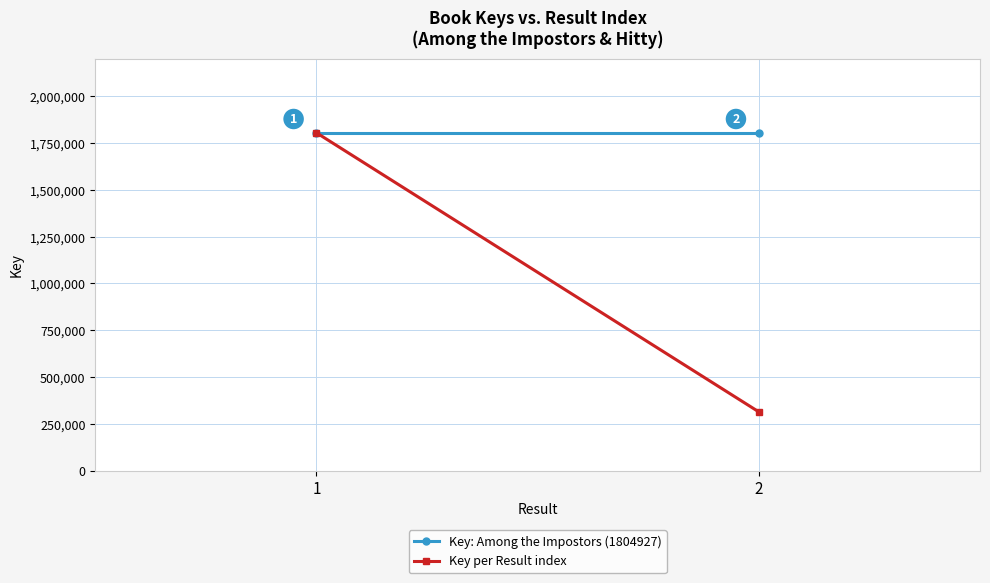

Between 1 and 2, which series saw the biggest shift?

Key per Result index